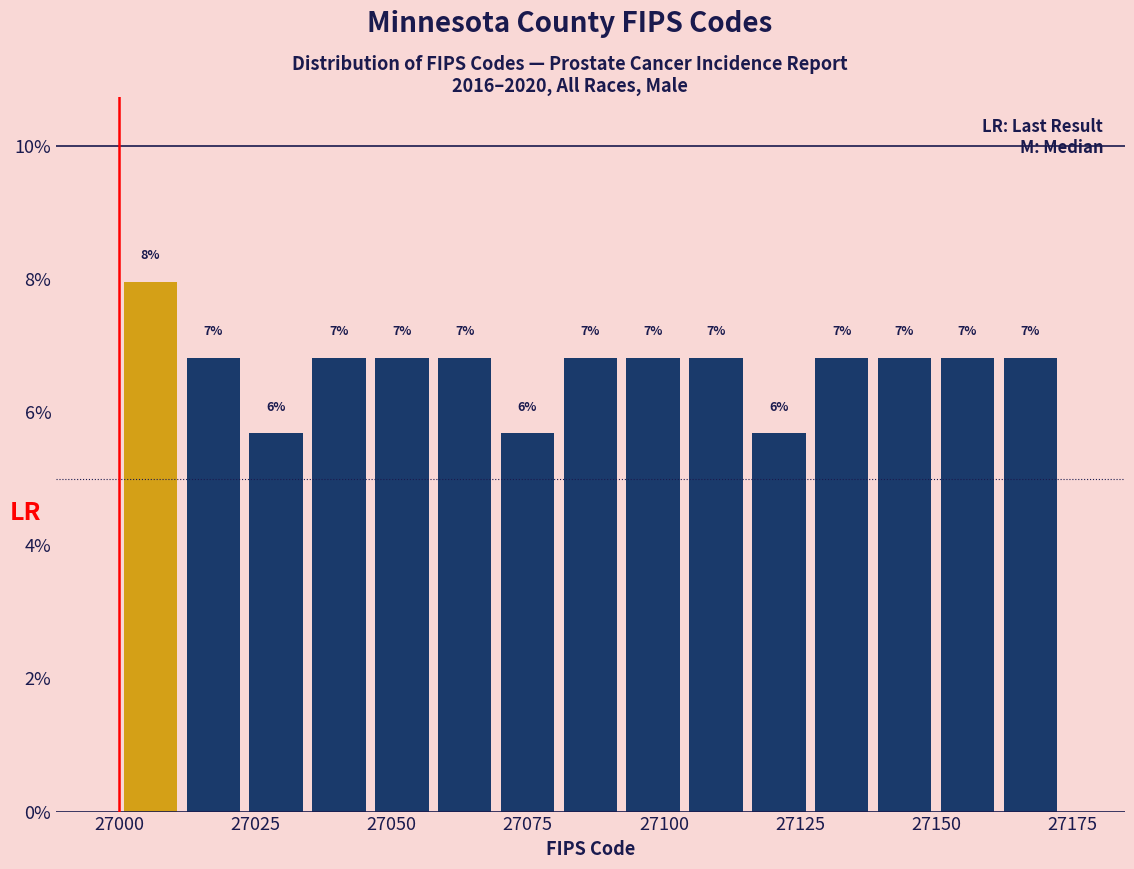

Read against the x-axis, roughly where is the centre of the tallest bar?

27005